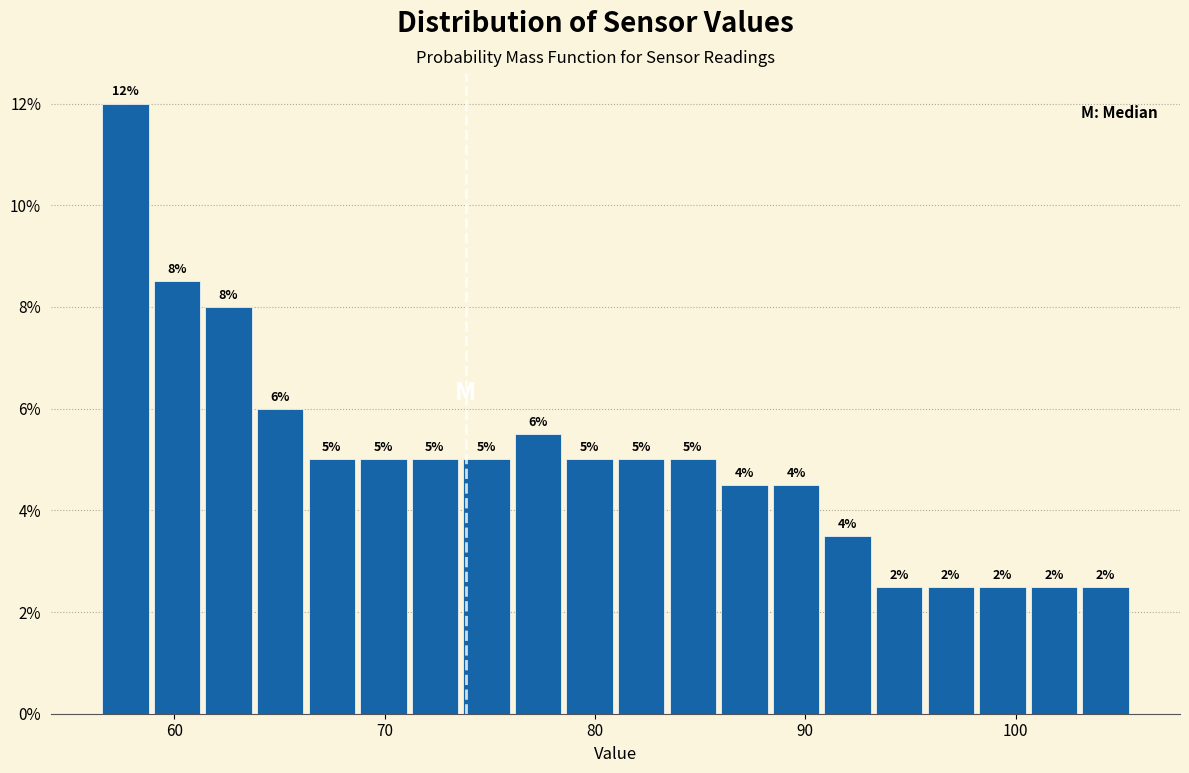

Read against the x-axis, roughly where is the centre of the tallest bar?

58